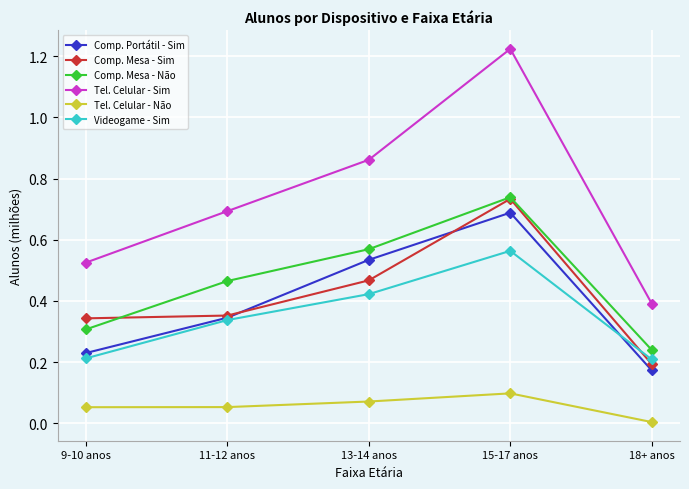

True or false: Comp. Mesa - Não has a value of 0.2 at 13-14 anos.

False